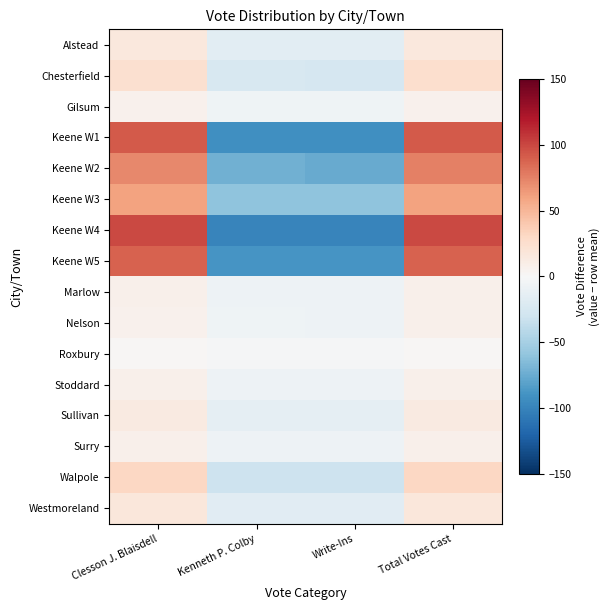

List the series in order of their peak value, highest first.

Keene W4, Keene W1, Keene W5, Keene W2, Keene W3, Walpole, Chesterfield, Westmoreland, Alstead, Sullivan, Surry, Marlow, Nelson, Stoddard, Gilsum, Roxbury